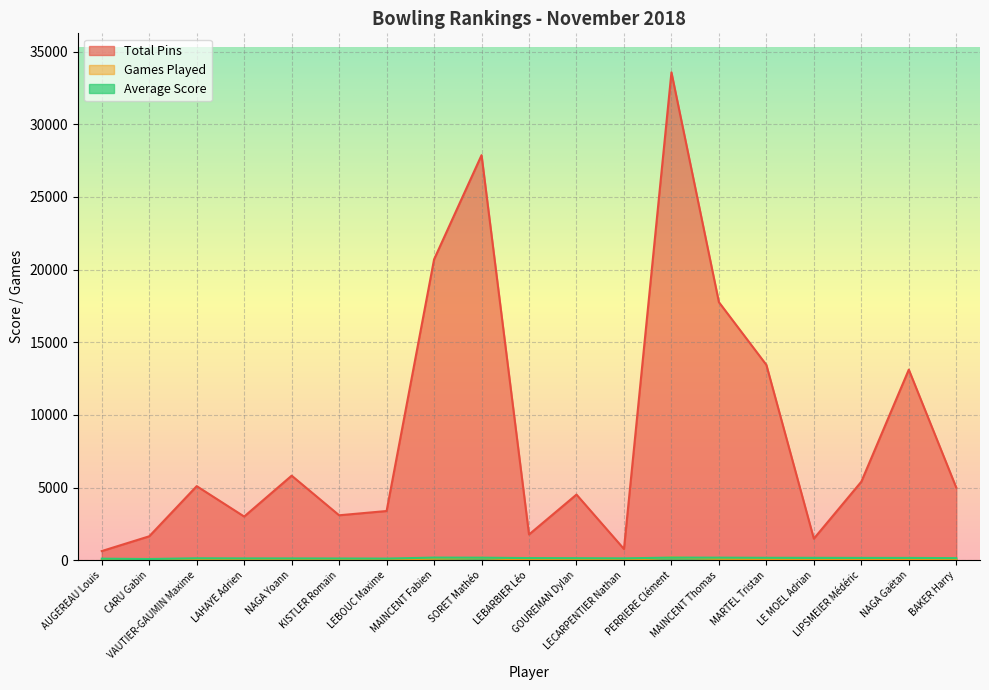

True or false: Total Pins and Games Played cross at least once.

False